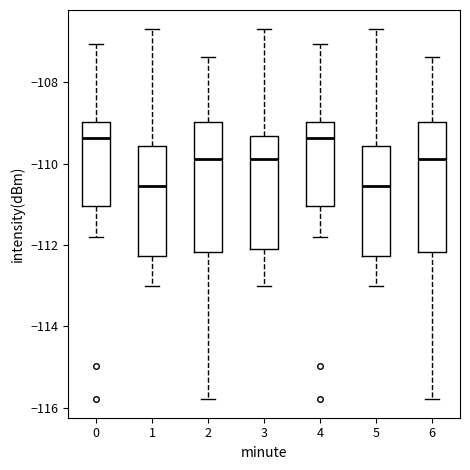

Reading left to right, transcribe this box plot: for each box, give where its median line is, the range the box spans, and where its two whiskers end, as read against the y-axis. The values are not printed on the chart, so give them approximately, as read against the axis.

0: median -109.4, box -111.0 to -109.0, whiskers -111.8 to -107.0
1: median -110.6, box -112.2 to -109.6, whiskers -113.0 to -106.6
2: median -109.8, box -112.2 to -109.0, whiskers -115.8 to -107.4
3: median -109.8, box -112.0 to -109.4, whiskers -113.0 to -106.6
4: median -109.4, box -111.0 to -109.0, whiskers -111.8 to -107.0
5: median -110.6, box -112.2 to -109.6, whiskers -113.0 to -106.6
6: median -109.8, box -112.2 to -109.0, whiskers -115.8 to -107.4